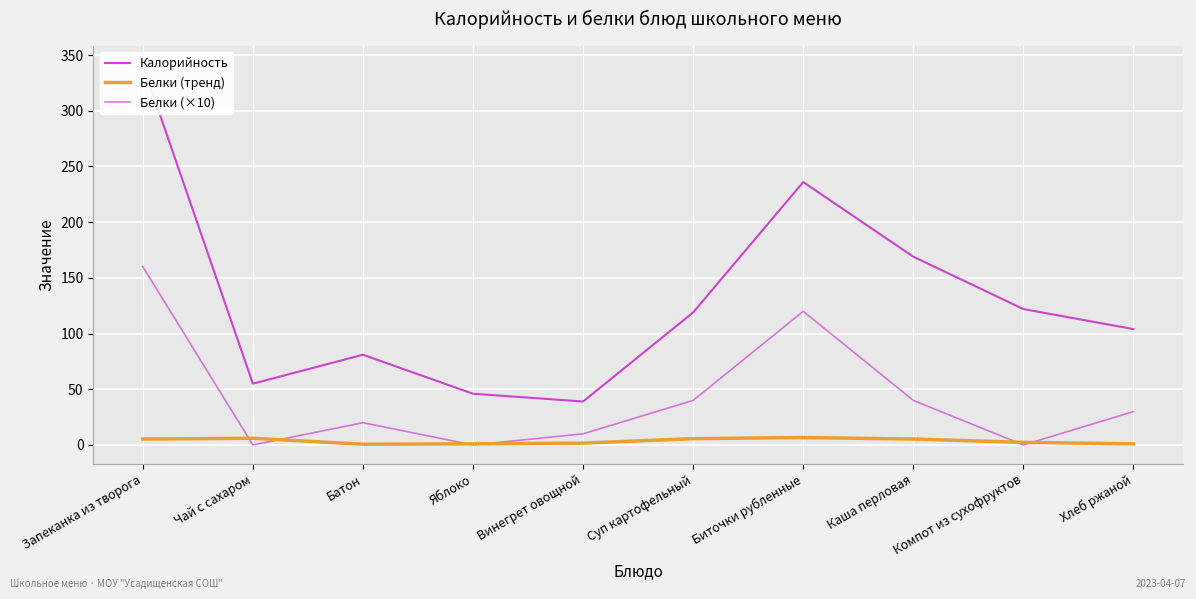

At Чай с сахаром, list the series in order from smallest to largest.

Белки (×10), Белки (тренд), Калорийность